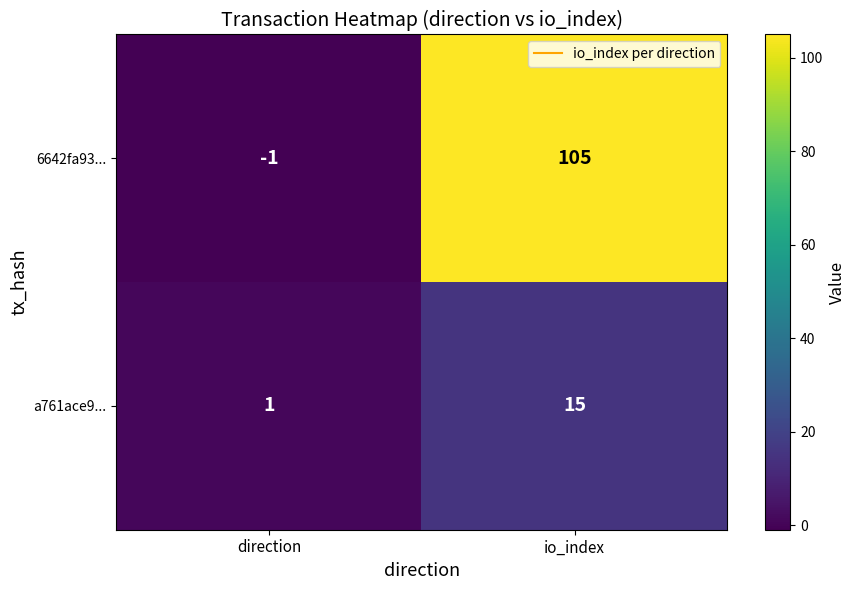

At io_index, list the series in order from smallest to largest.

a761ace9..., 6642fa93...